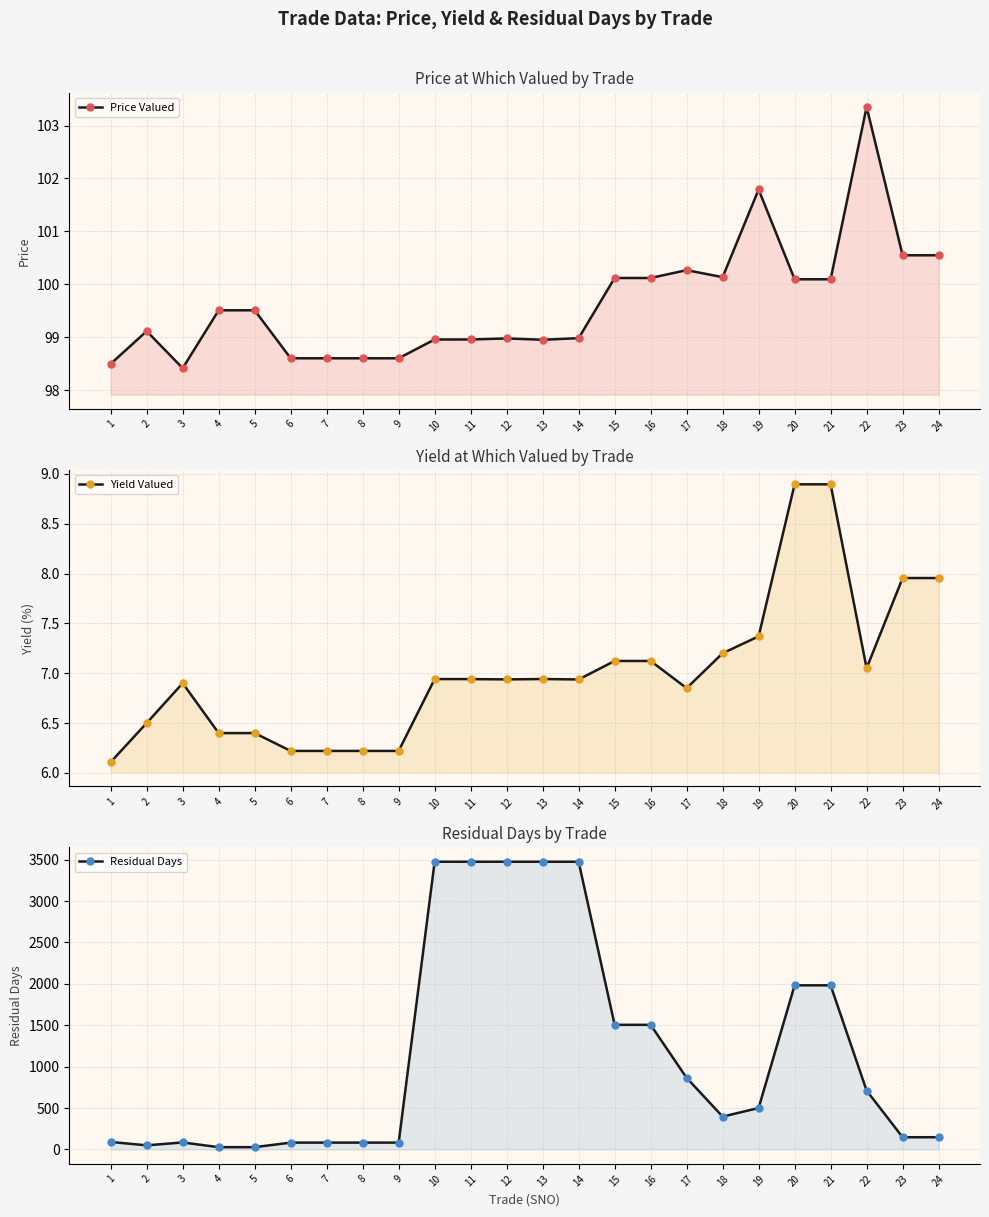

In Price Valued, how many points are higher than both neighbors (excluding endpoints)?

5